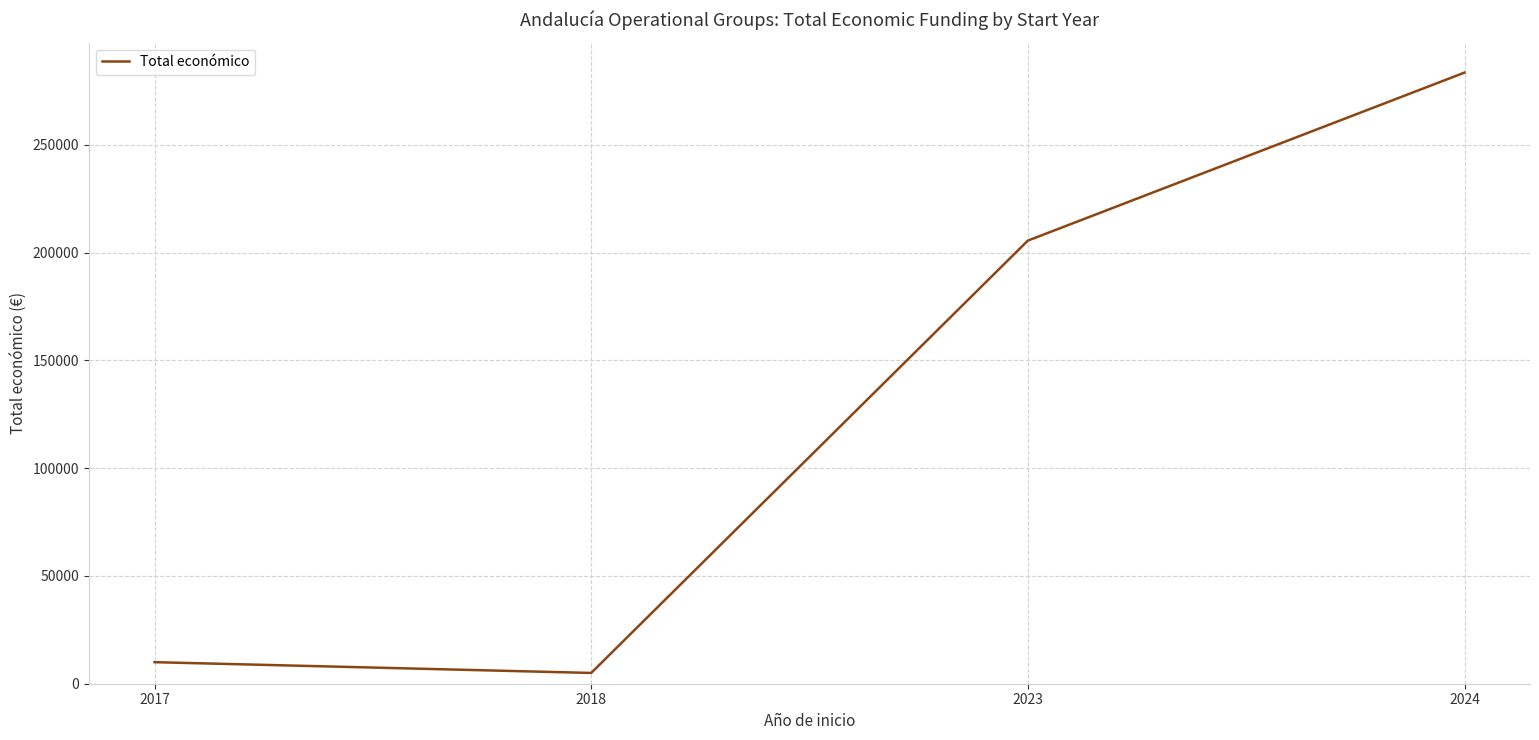

Which category has the lowest value across all series?

2018